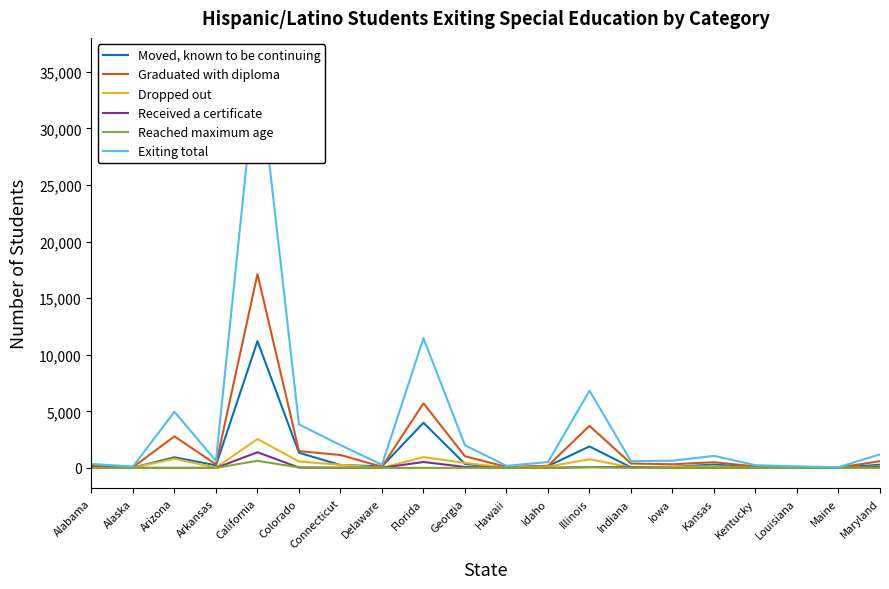

What is the average value of the Moved, known to be continuing series?

1072